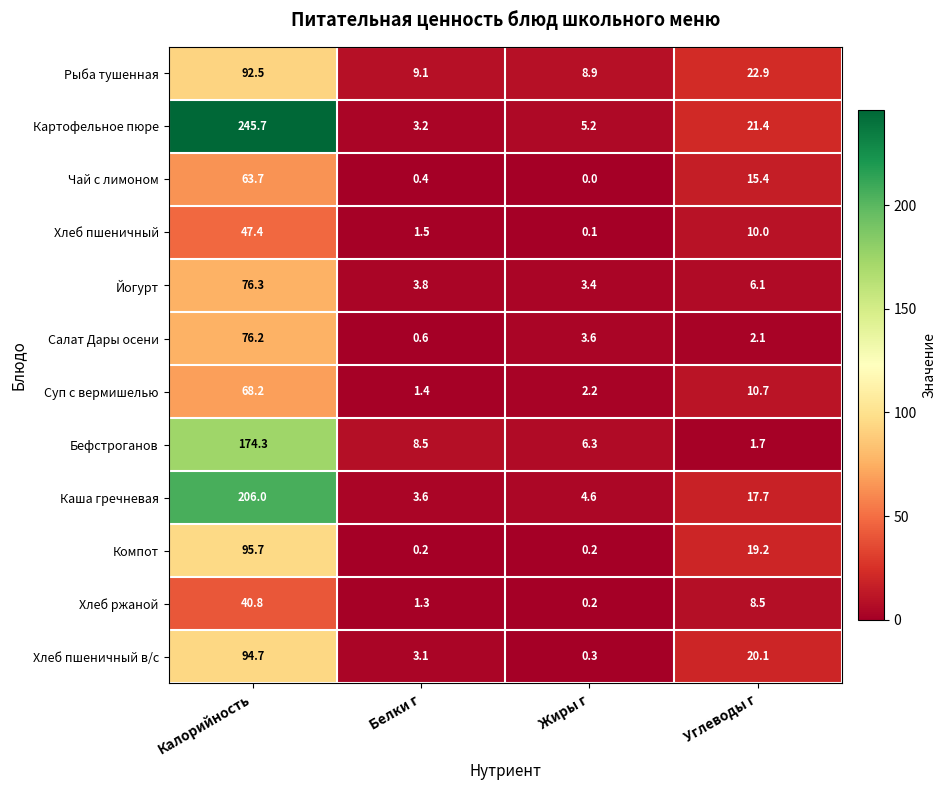

Rank the series at Белки г from lowest to highest value.

Компот, Чай с лимоном, Салат Дары осени, Хлеб ржаной, Суп с вермишелью, Хлеб пшеничный, Хлеб пшеничный в/с, Картофельное пюре, Каша гречневая, Йогурт, Бефстроганов, Рыба тушенная